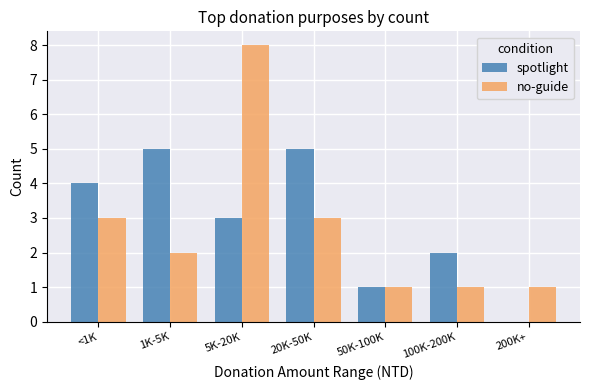

What is the sum of the no-guide values at 1K-5K and <1K?

5